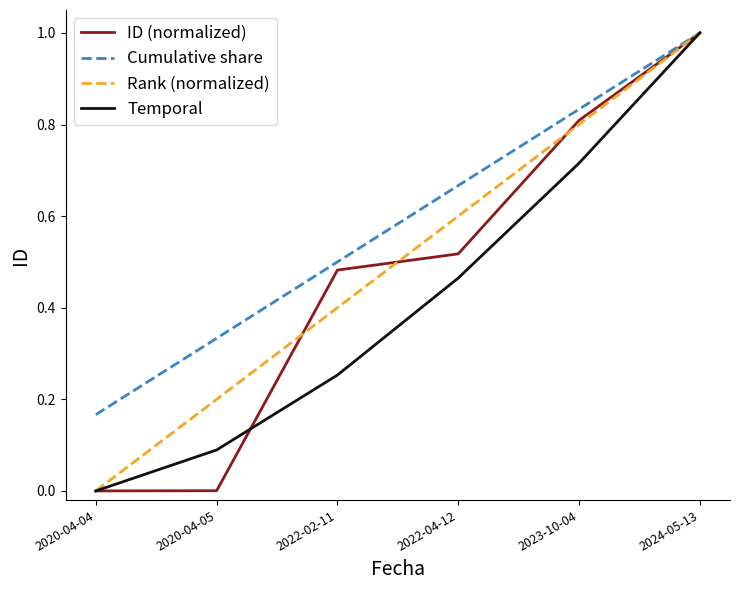

What position from the right is 2020-04-05?

5